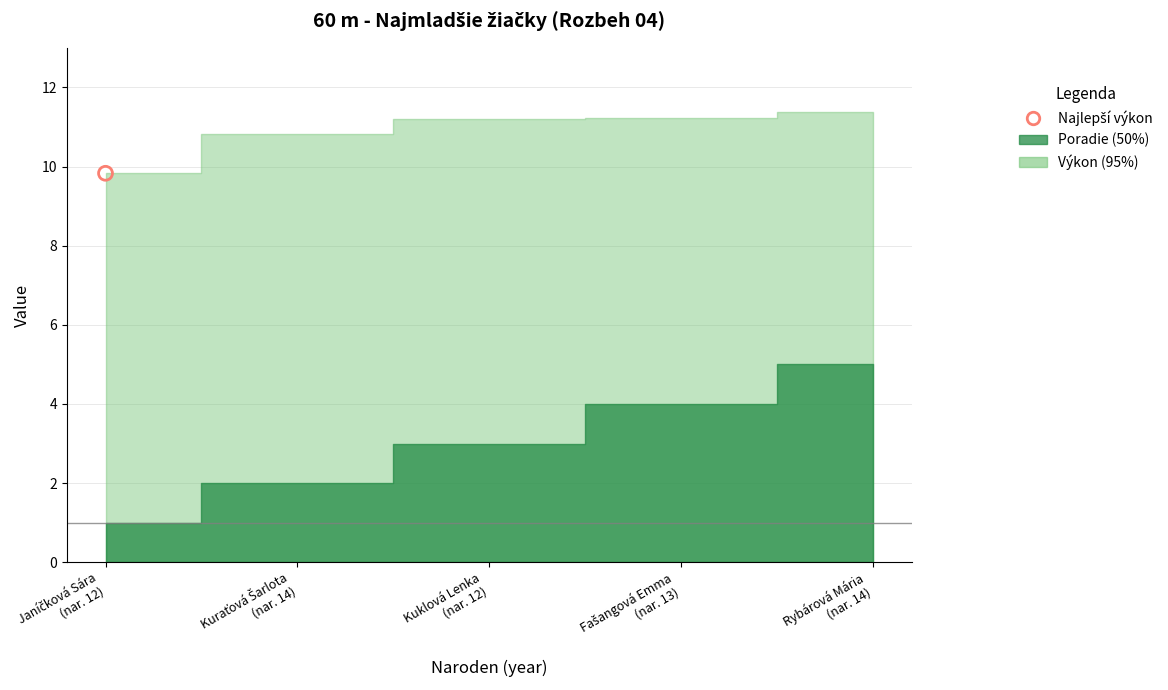

Is the value of Poradie at 12 greater than the value of Výkon at 14?

No